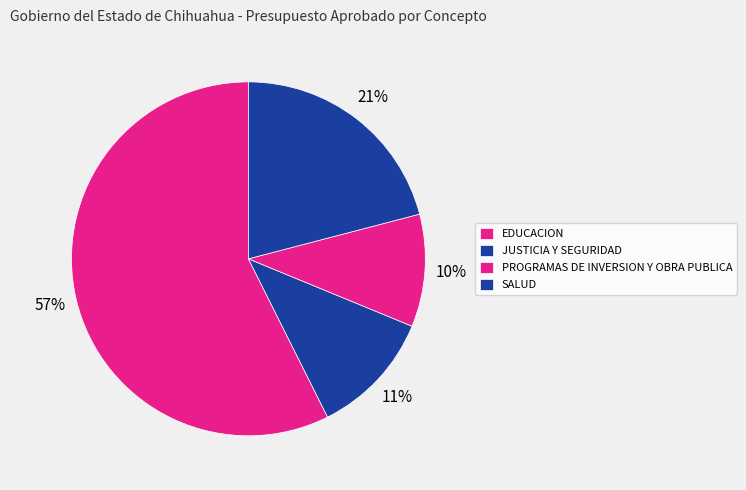

How many slices are in this pie chart?

4